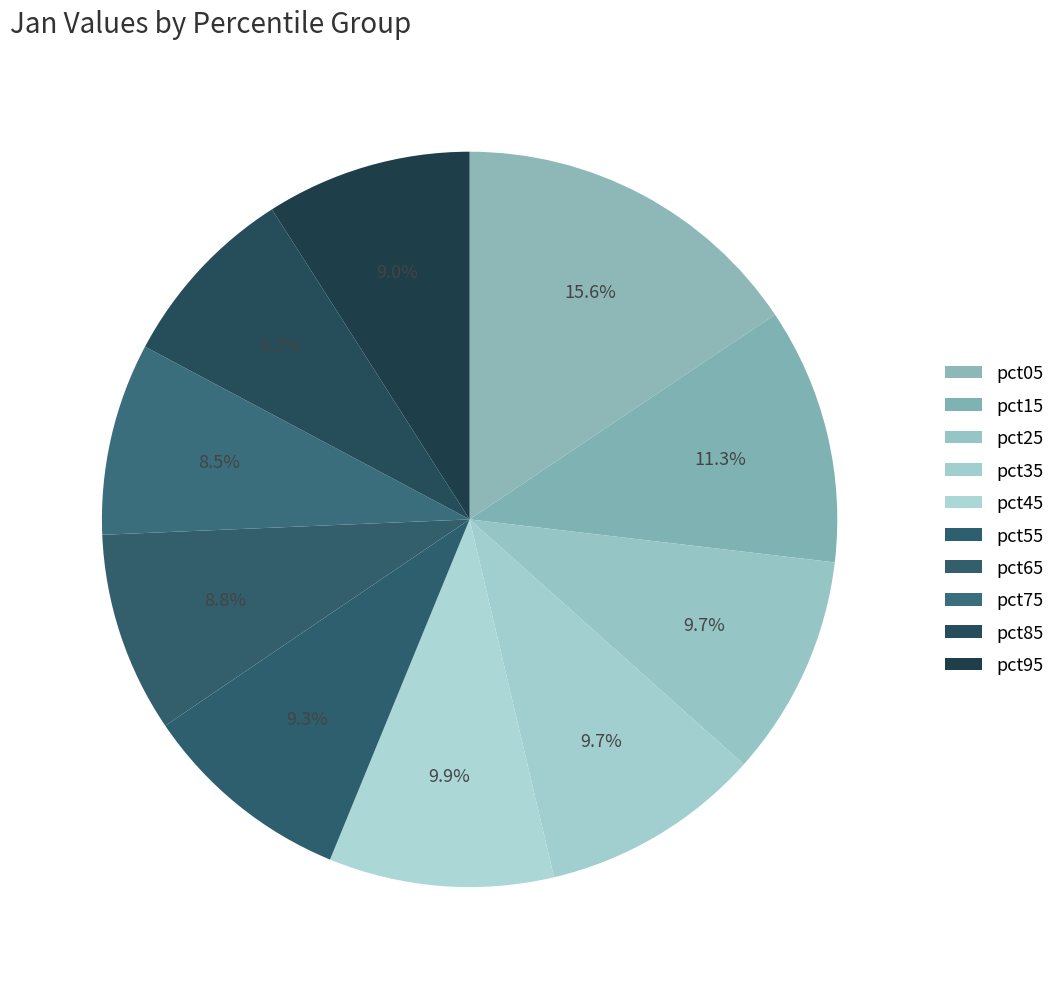

Combined, do pct45 and pct75 account for over 50%?

No